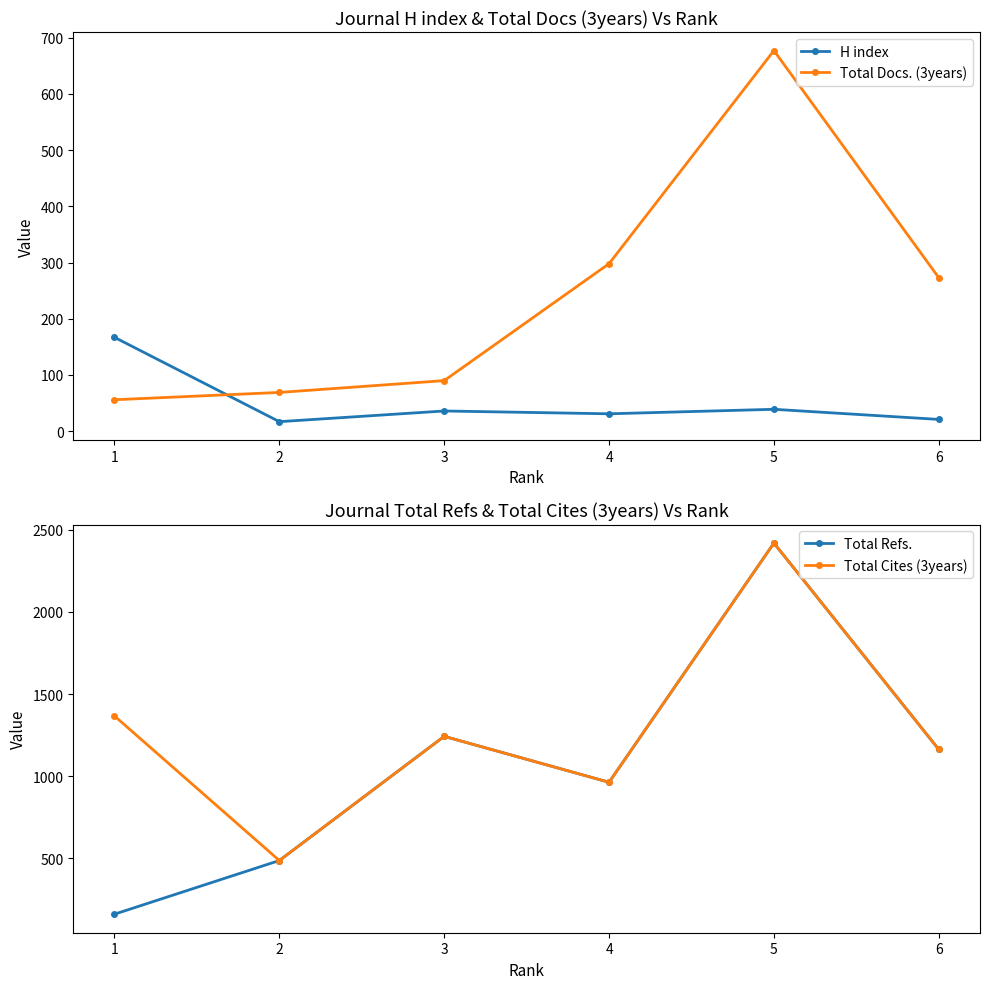

Where do Total Refs. and H index first cross each other?

1 and 2